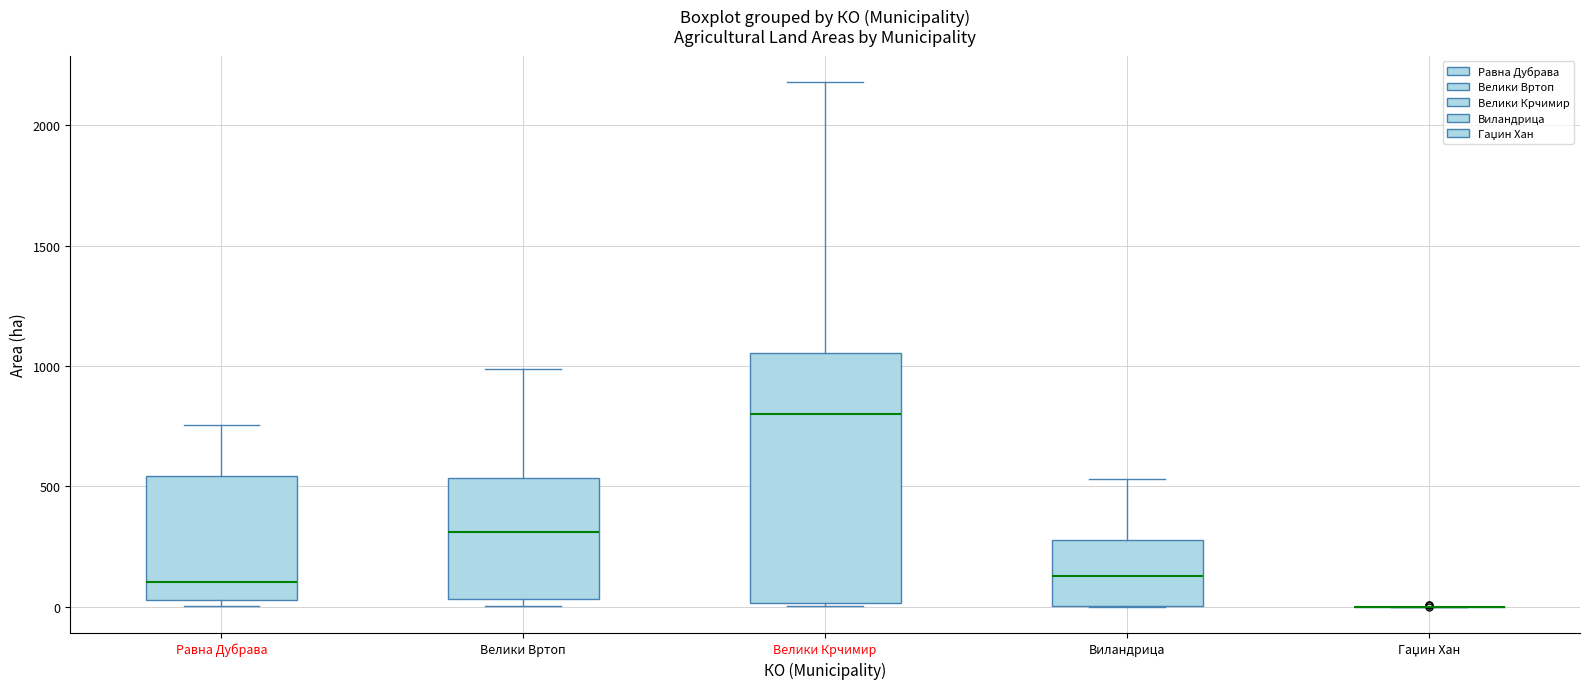

Reading left to right, transcribe this box plot: for each box, give where its median line is, the range the box spans, and where its two whiskers end, as read against the y-axis. The values are not printed on the chart, so give them approximately, as read against the axis.

Равна Дубрава: median 100, box 50 to 550, whiskers 0 to 750
Велики Вртоп: median 300, box 50 to 550, whiskers 0 to 1000
Велики Крчимир: median 800, box 0 to 1050, whiskers 0 (just below the box's lower edge) to 2200
Виландрица: median 150, box 0 to 300, whiskers 0 to 550
Гаџин Хан: box collapsed to a line at 0, whiskers 0 to 0